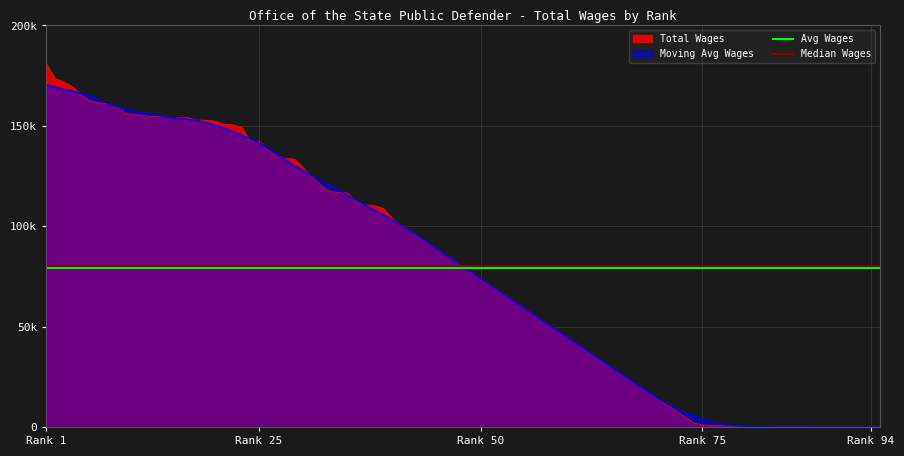

True or false: Median Wages has a value of 80000.0 at Rank 1.

True